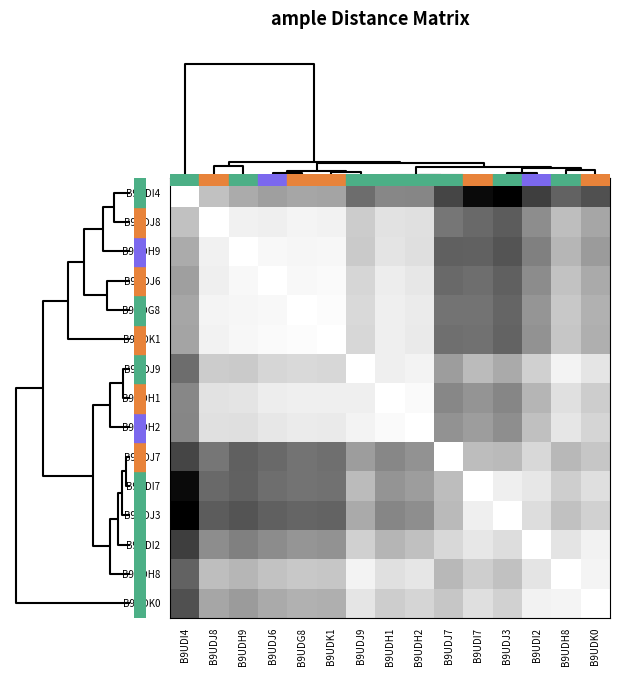

At how many categories does at least one series exceed 9?

2